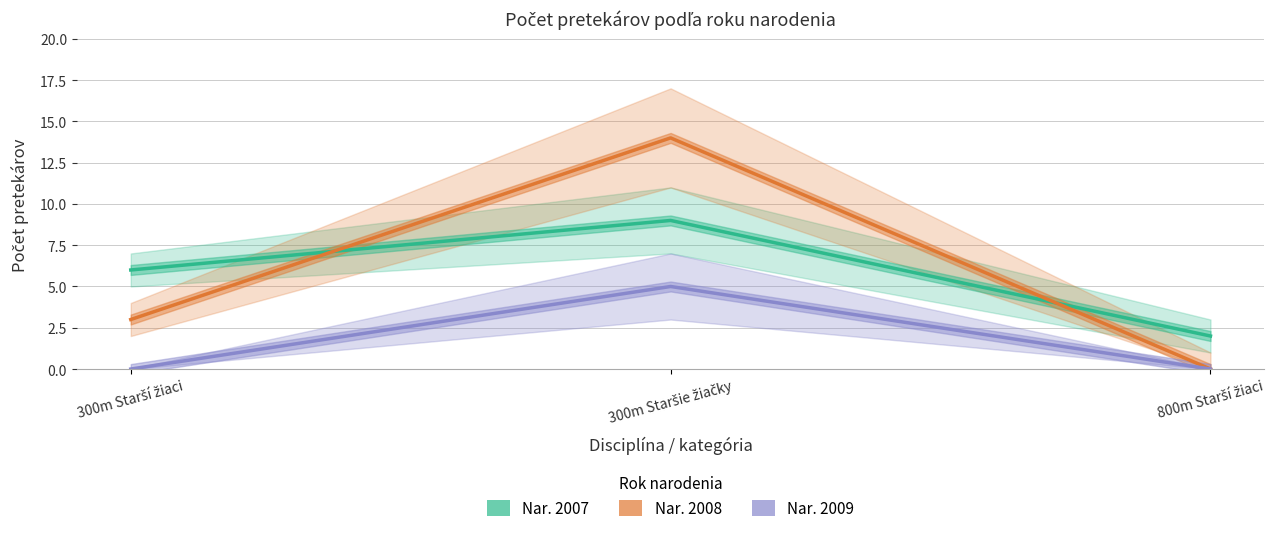

Reading right to left, what are all the values shown in this chart?

Nar. 2007: 800m Starší žiaci=2	300m Staršie žiačky=9	300m Starší žiaci=6
Nar. 2008: 800m Starší žiaci=0	300m Staršie žiačky=14	300m Starší žiaci=3
Nar. 2009: 800m Starší žiaci=0	300m Staršie žiačky=5	300m Starší žiaci=0